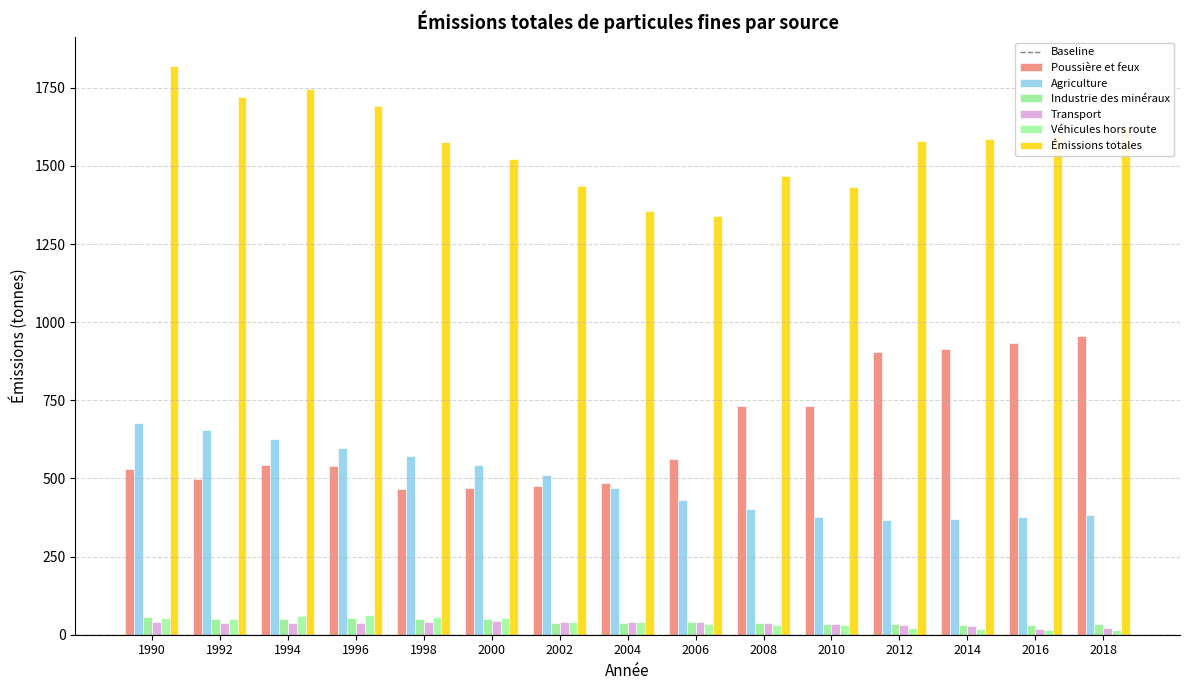

What is the difference between the maximum and minimum values in the Émissions totales series?

481.4